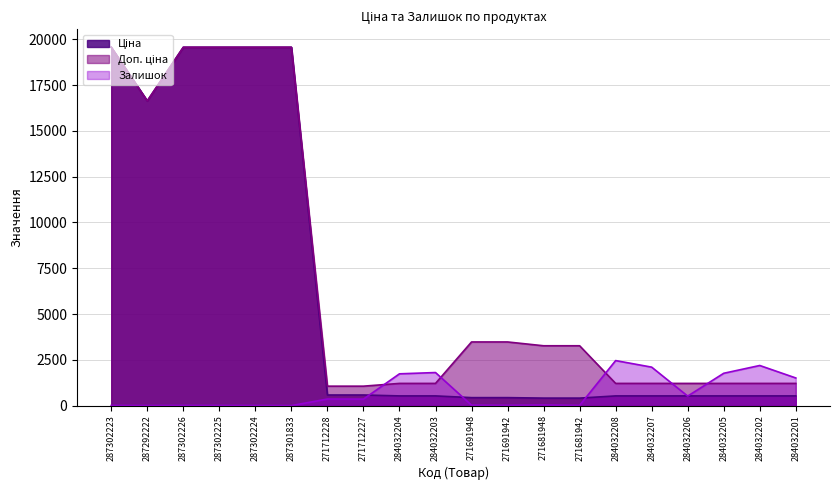

What is the label of the 20th point from the left?

284032201